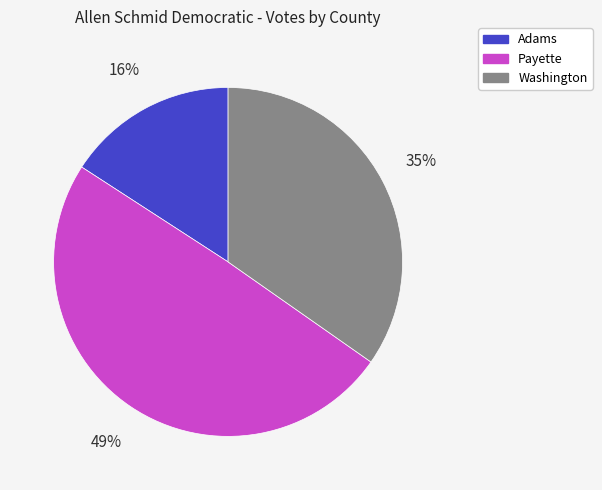

Which has a higher value, Payette or Adams?

Payette